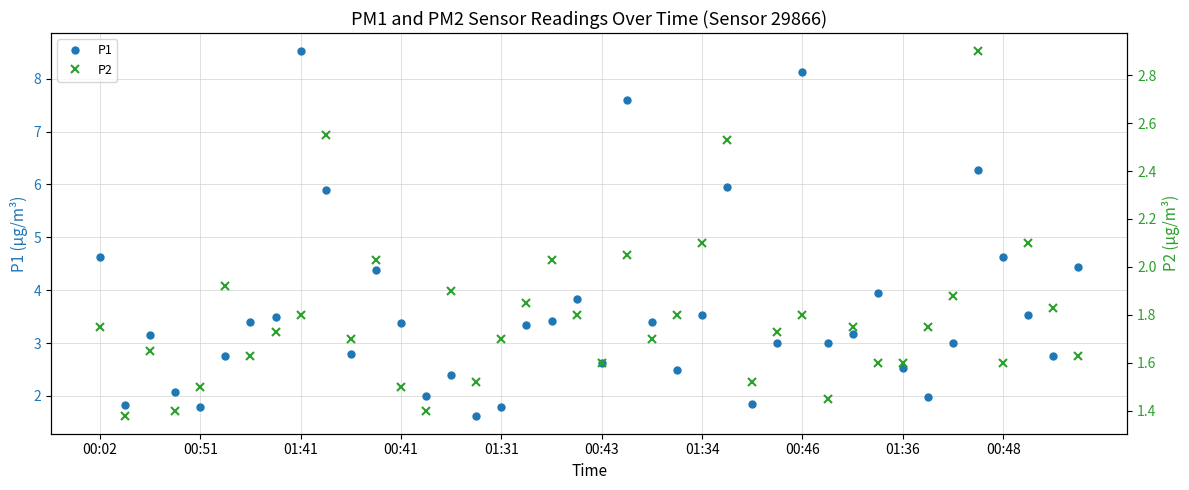

True or false: P1 has a value of 3.5 at 01:34.

True